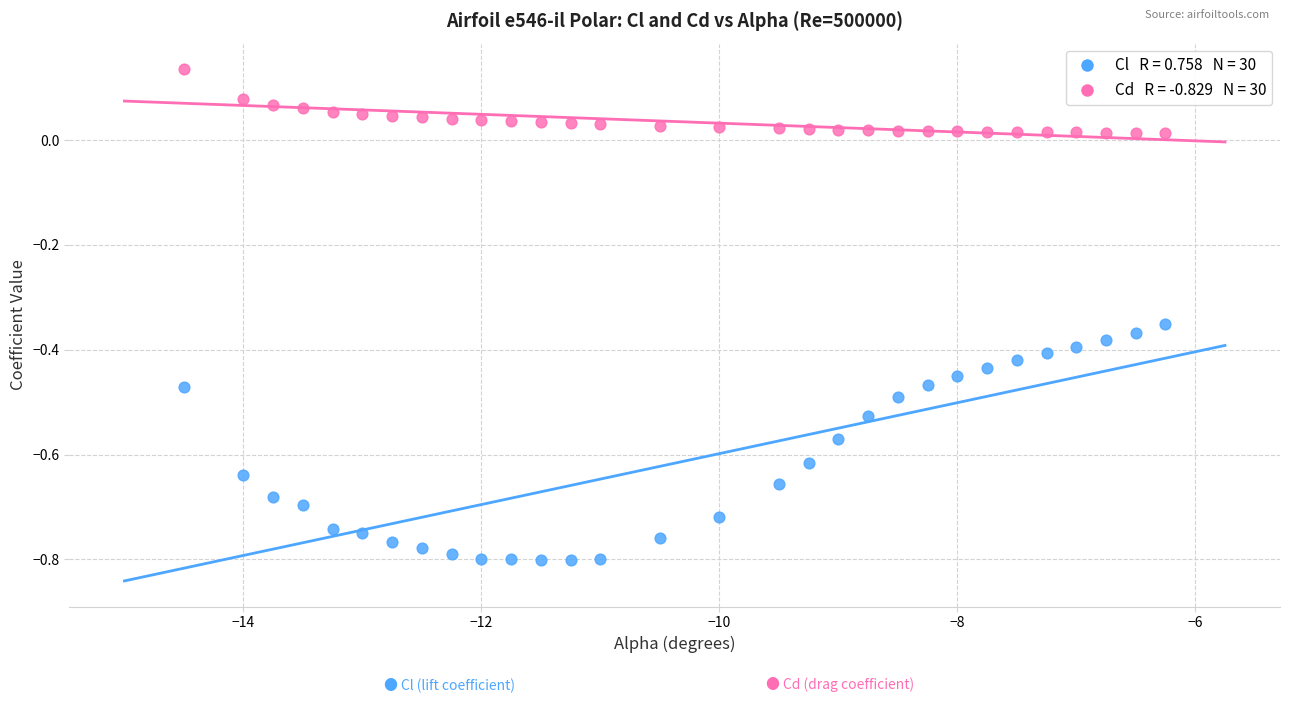

Across all data points, what is the range of X values (max minus min)?

8.2